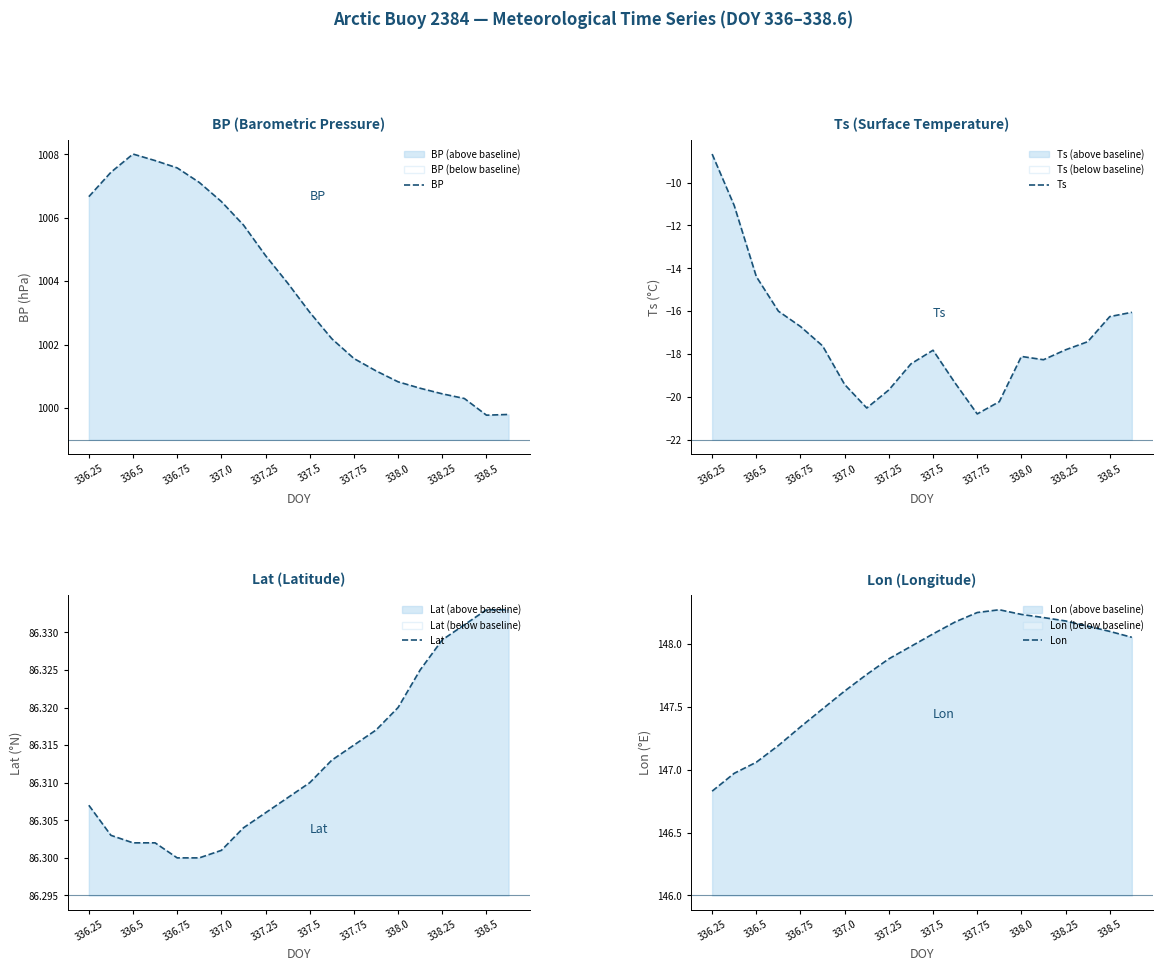

Is it true that BP equals 1006.5 at 337.0?

True